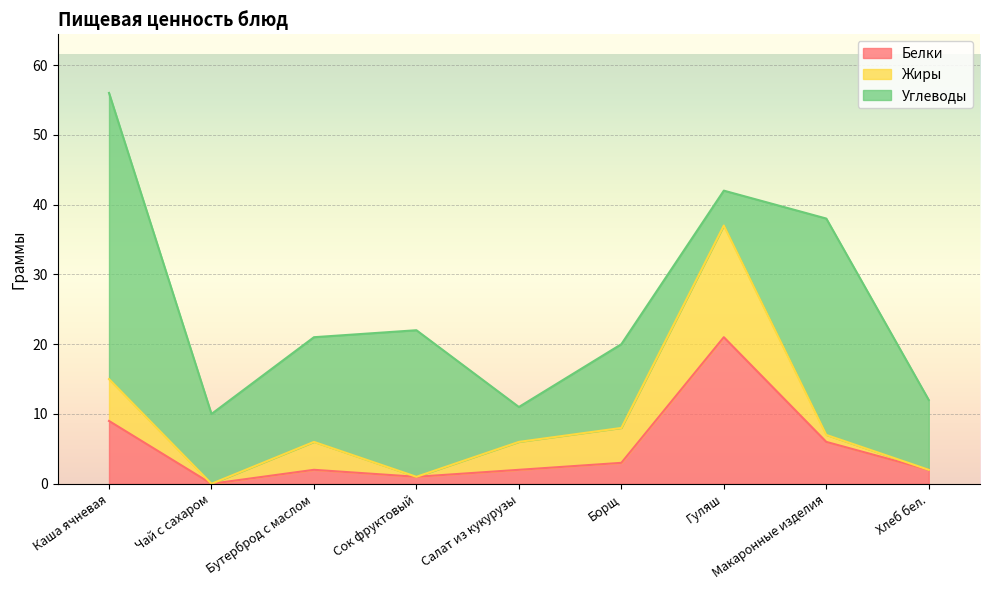

Reading right to left, transcribe all the data shown in this chart.

Белки: 2	6	21	3	2	1	2	0	9
Жиры: 0	1	16	5	4	0	4	0	6
Углеводы: 10	31	5	12	5	21	15	10	41